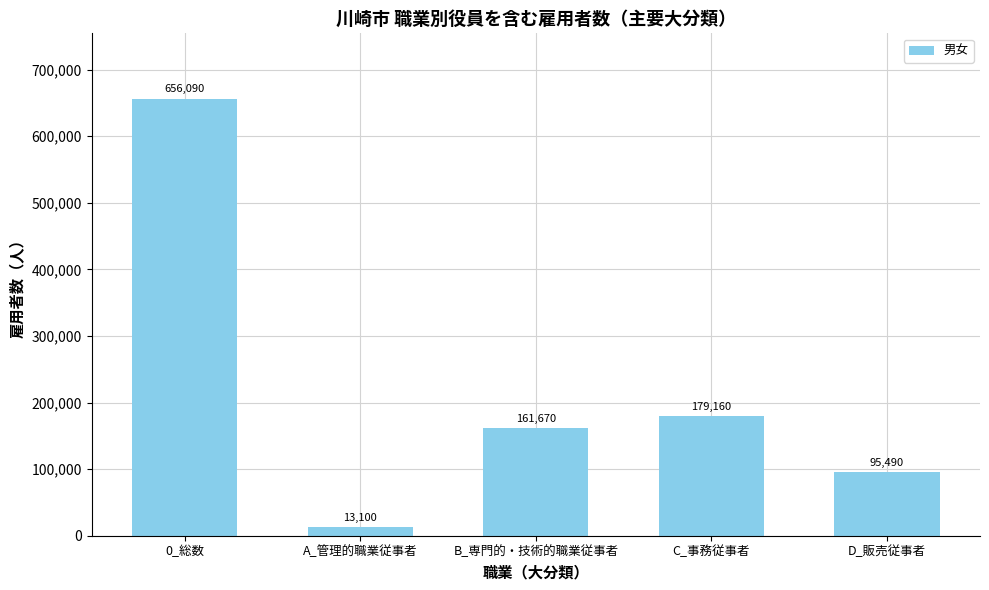

List the labels in order of value, smallest first.

A_管理的職業従事者, D_販売従事者, B_専門的・技術的職業従事者, C_事務従事者, 0_総数